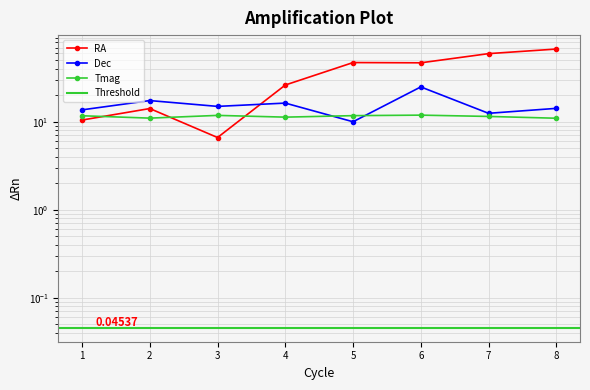

The value of RA at 2 is 4.7. True or false?

False